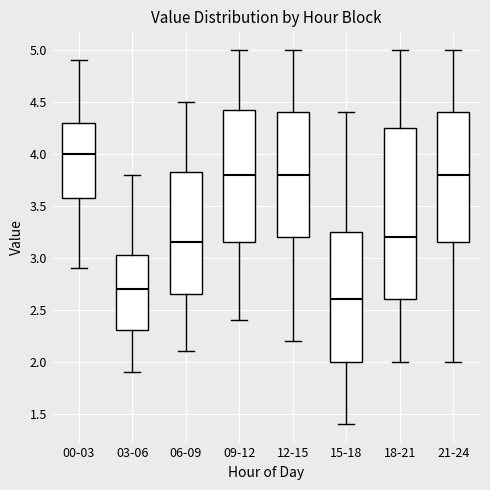

Comparing the boxes themselves (not the whiskers), which one is the tallest?

18-21